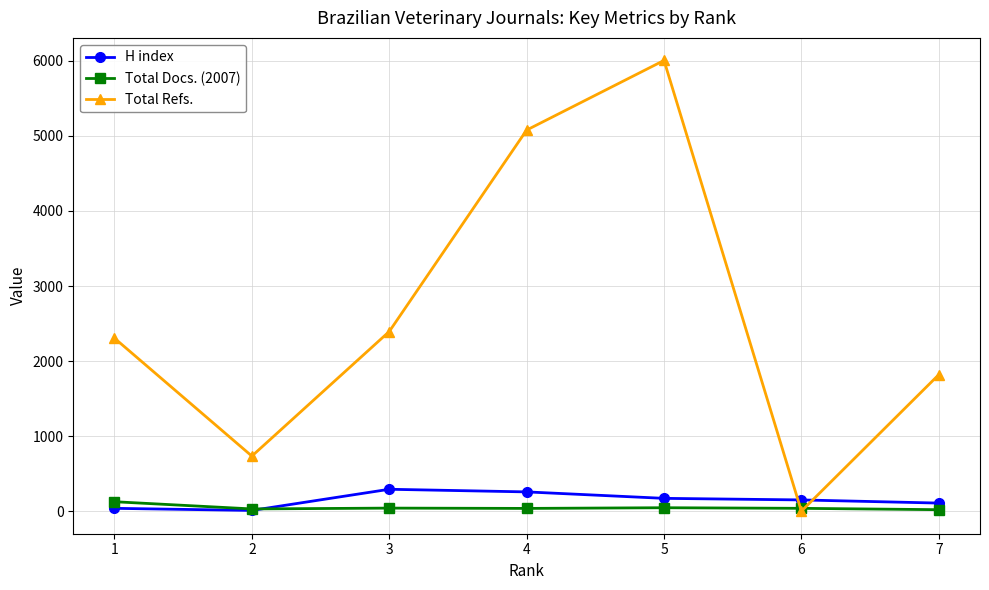

Where is the first local maximum for Total Refs.?

5